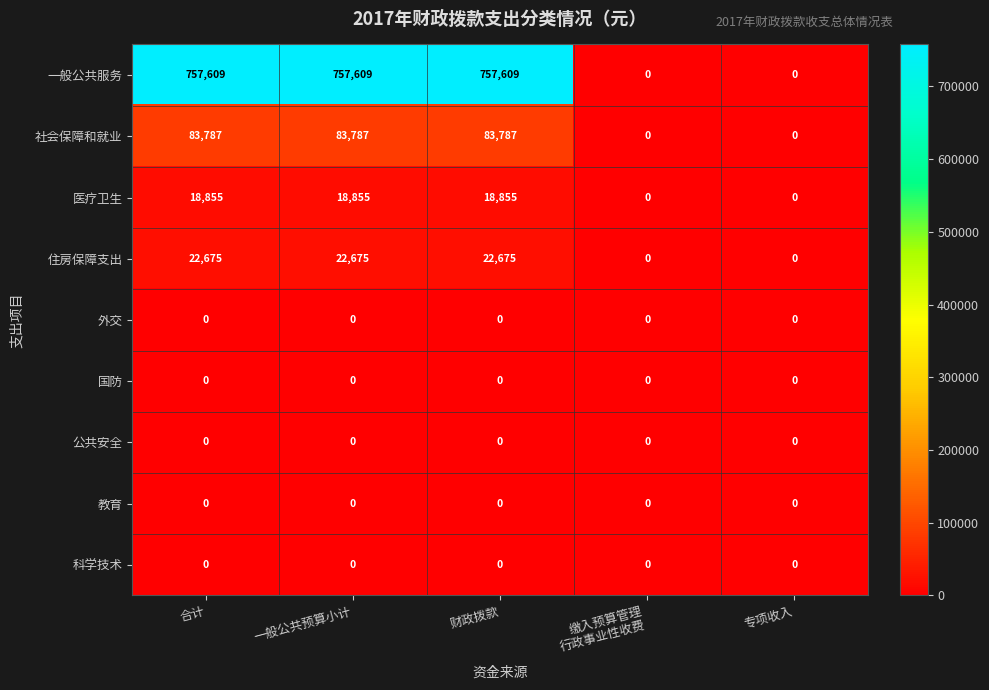

Which series has the largest total across all categories?

一般公共服务